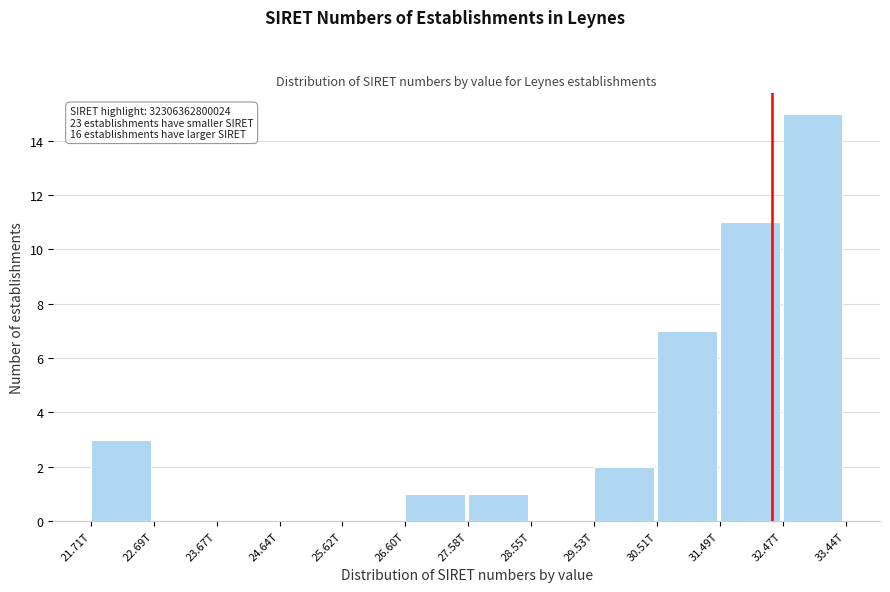

Reading left to right, extract all data points from this chart.

21.71T=3	22.69T=0	23.67T=0	24.64T=0	25.62T=0	26.60T=1	27.58T=1	28.55T=0	29.53T=2	30.51T=7	31.49T=11	32.47T=15